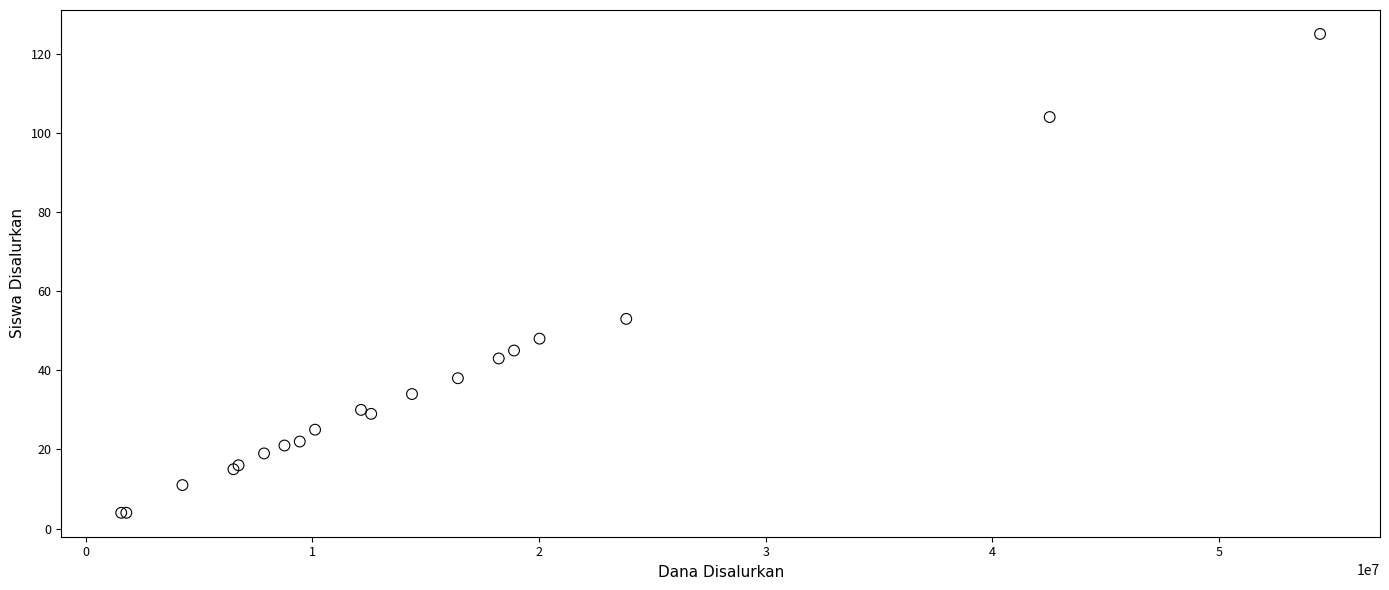

What Y value in the scatter plot is closest to 64?

53